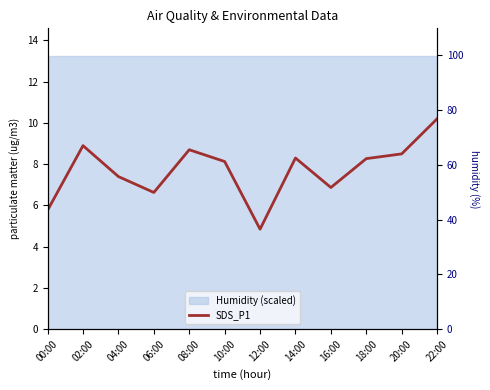

Approximately how many times larger is the value at 08:00 compared to 18:00?

1.1